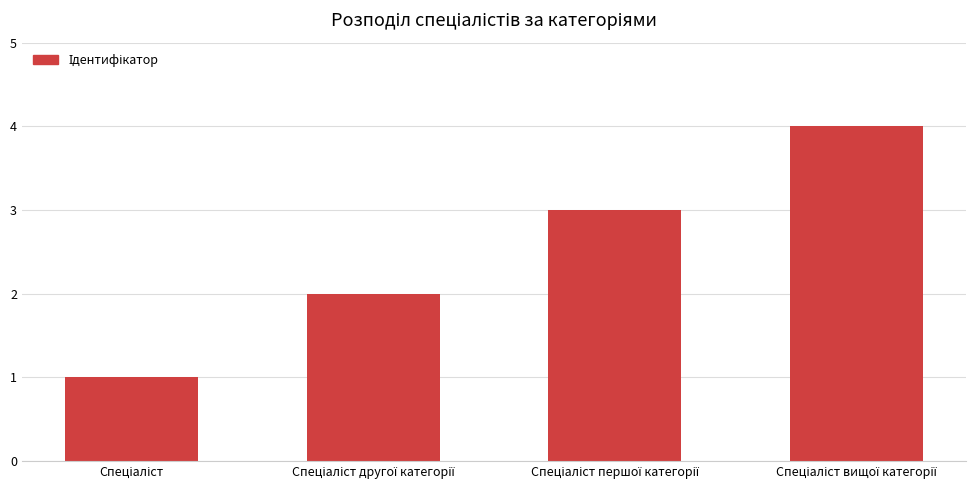

What is the greatest value displayed?

4